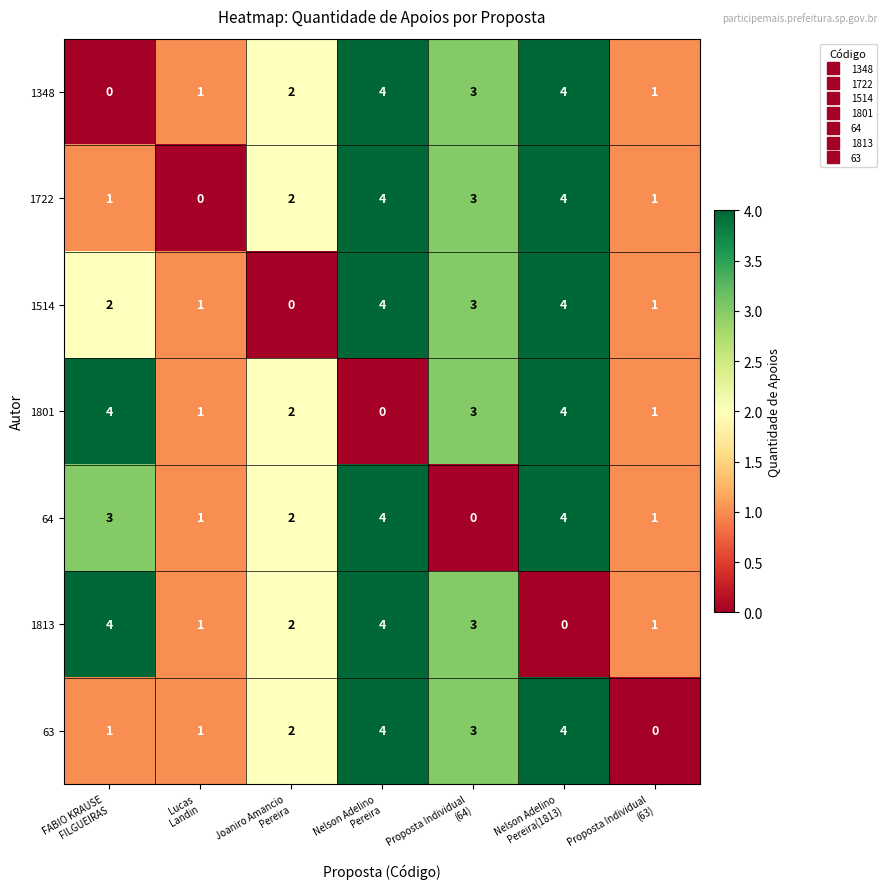

What is the sum of all 64 values?

15